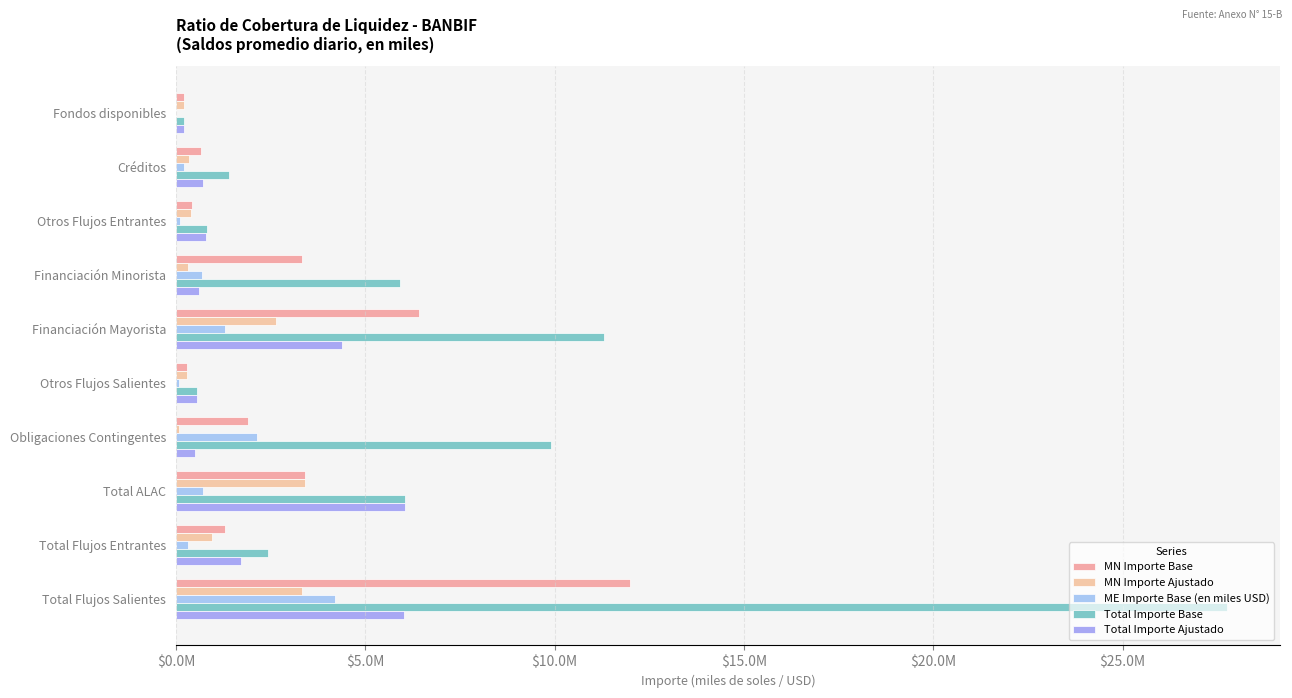

Which series has the largest total across all categories?

Total Importe Base